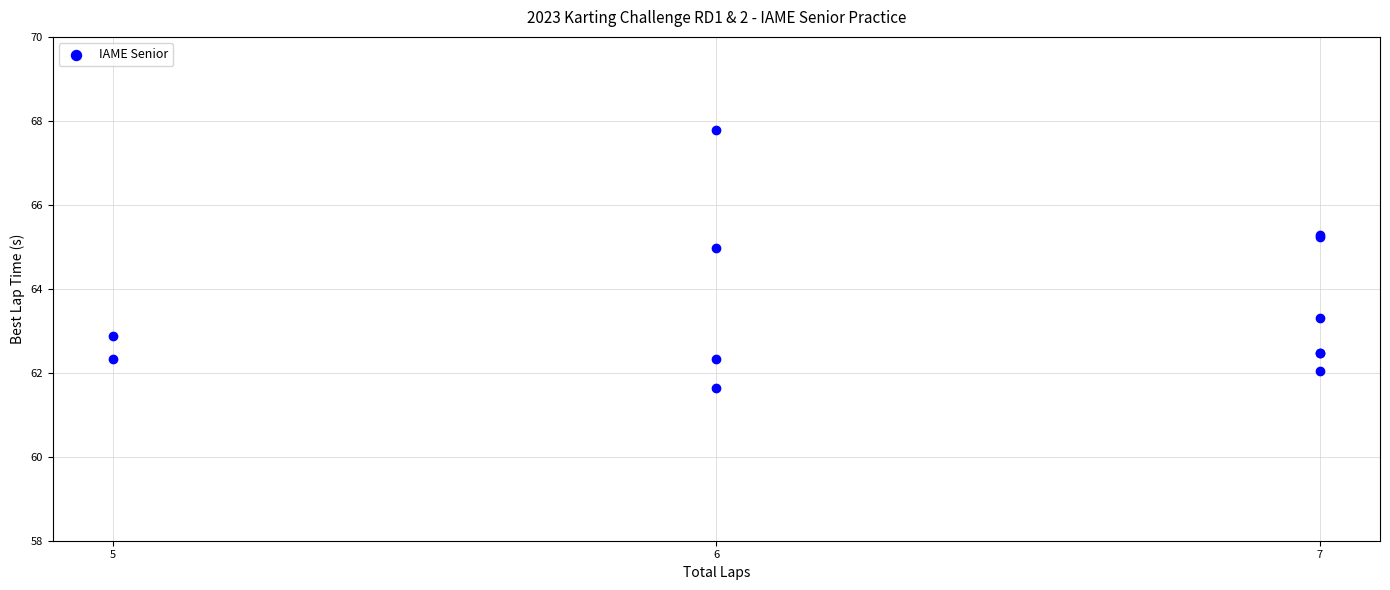

What Y value in the scatter plot is closest to 64?

63.3